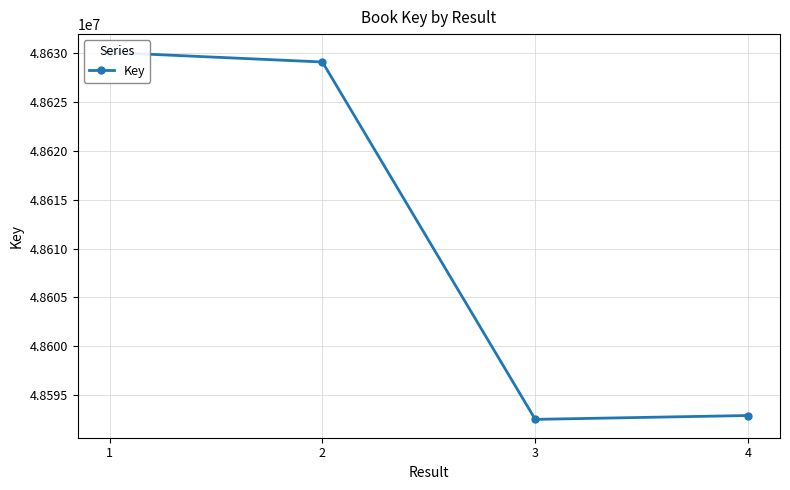

What is the greatest value displayed?

48630092